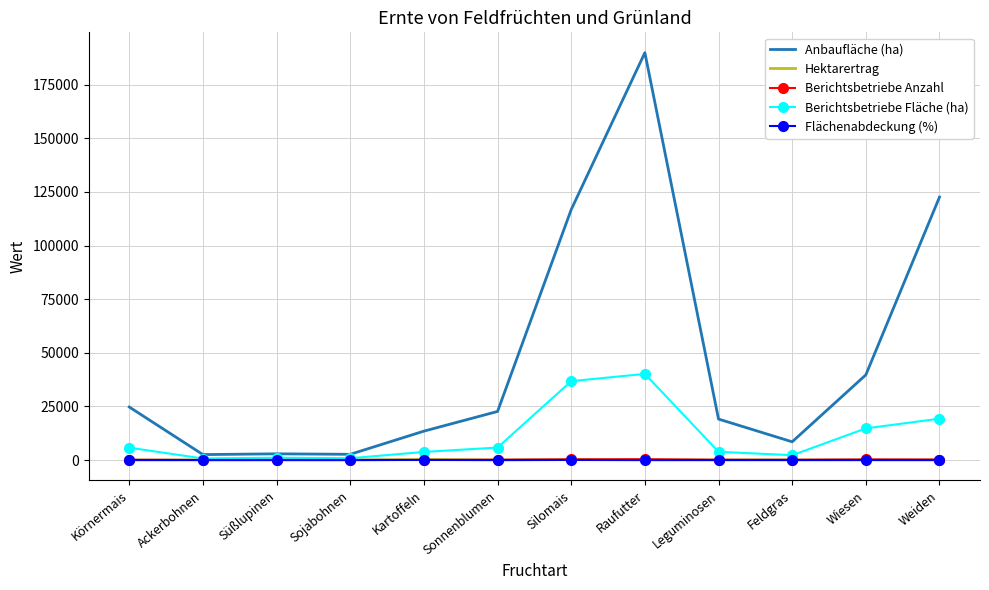

Which series has the largest total across all categories?

Anbaufläche (ha)